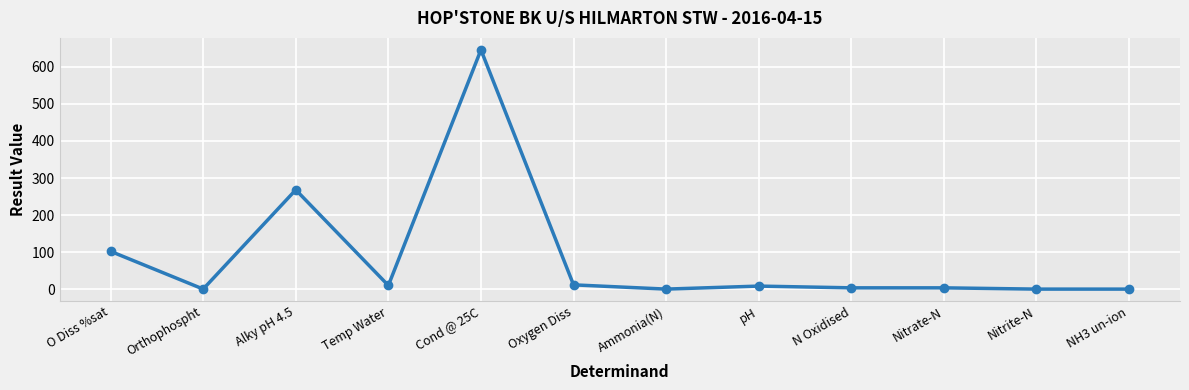

How many data points are above 8?

6